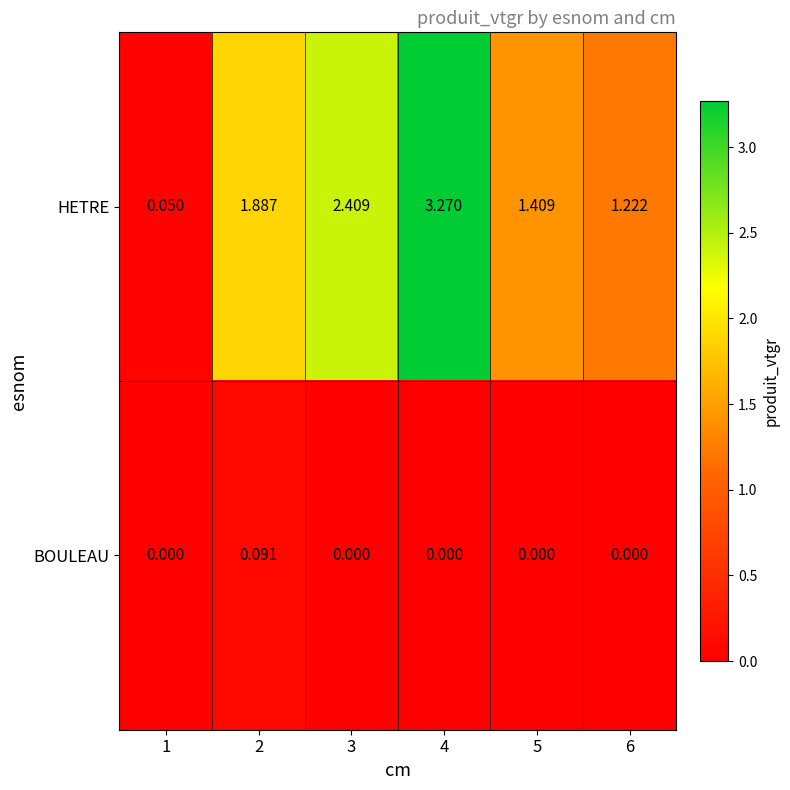

Which series has the largest total across all categories?

HETRE